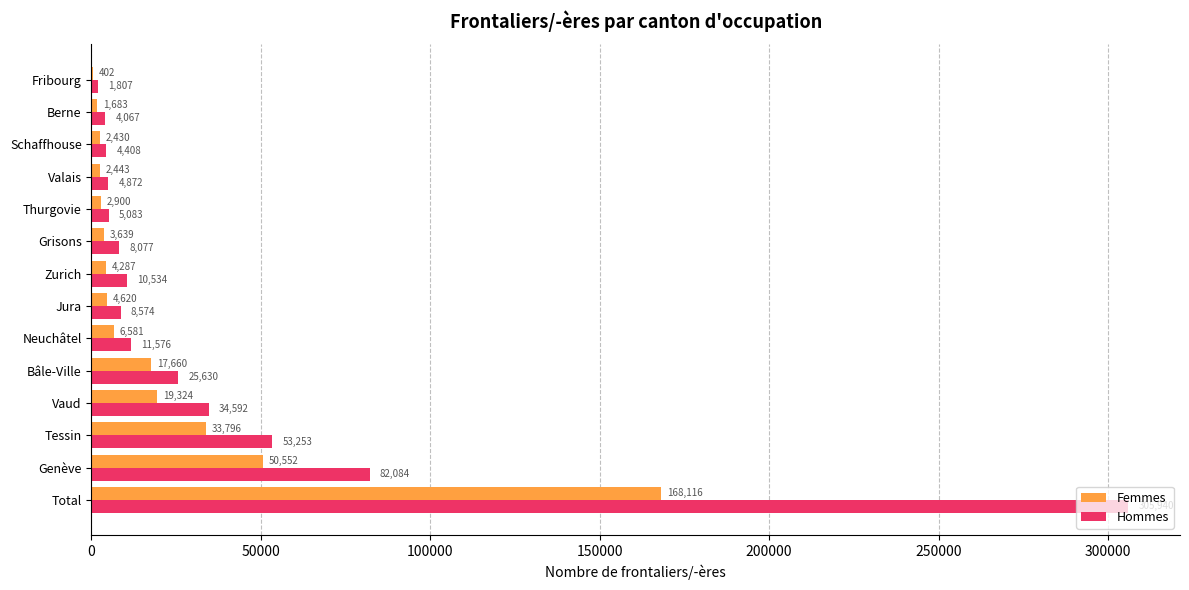

The value of Hommes at Vaud is 34592. True or false?

True